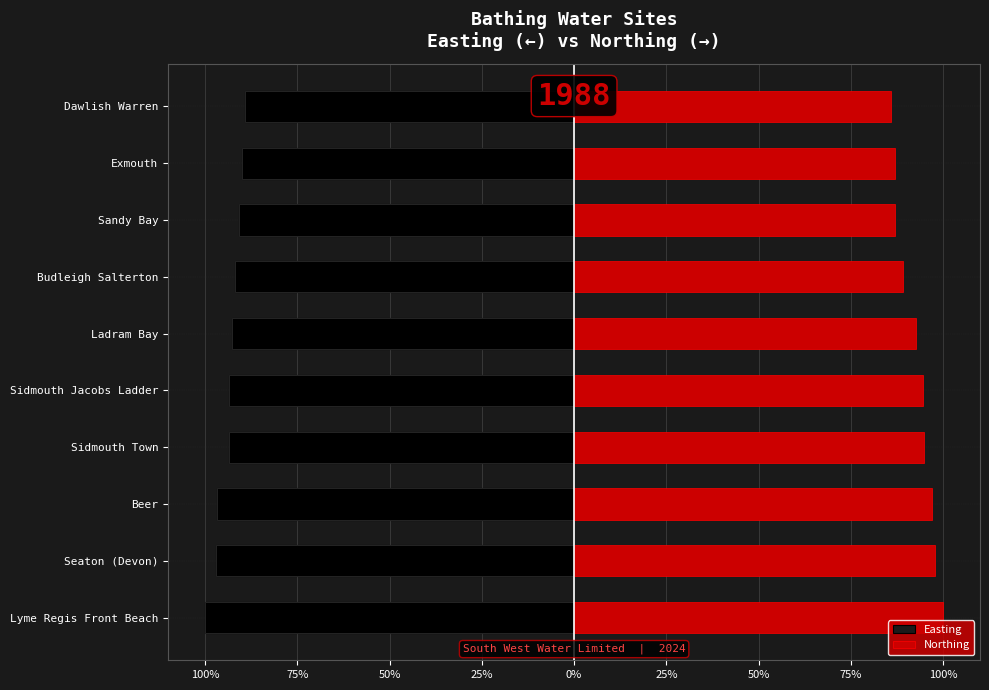

What is the difference between the highest and lowest values at 25%?

188.3